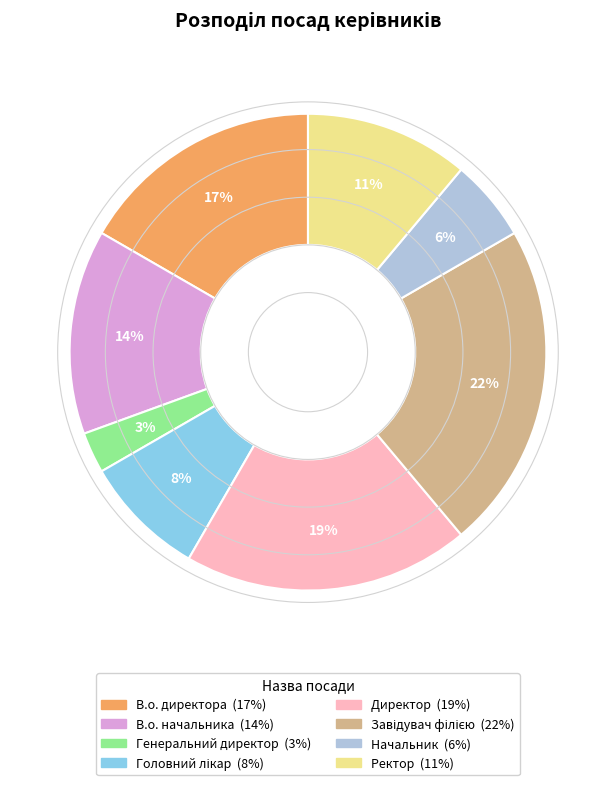

The Директор slice represents 19% of the pie. True or false?

True